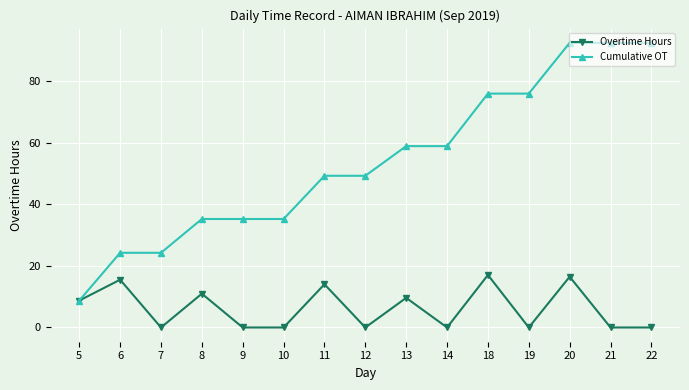

What is the maximum value shown in the chart?

92.5